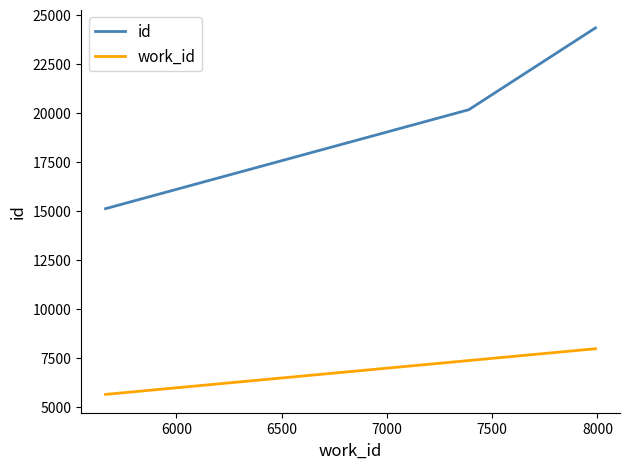

Does the chart have visible grid lines?

No